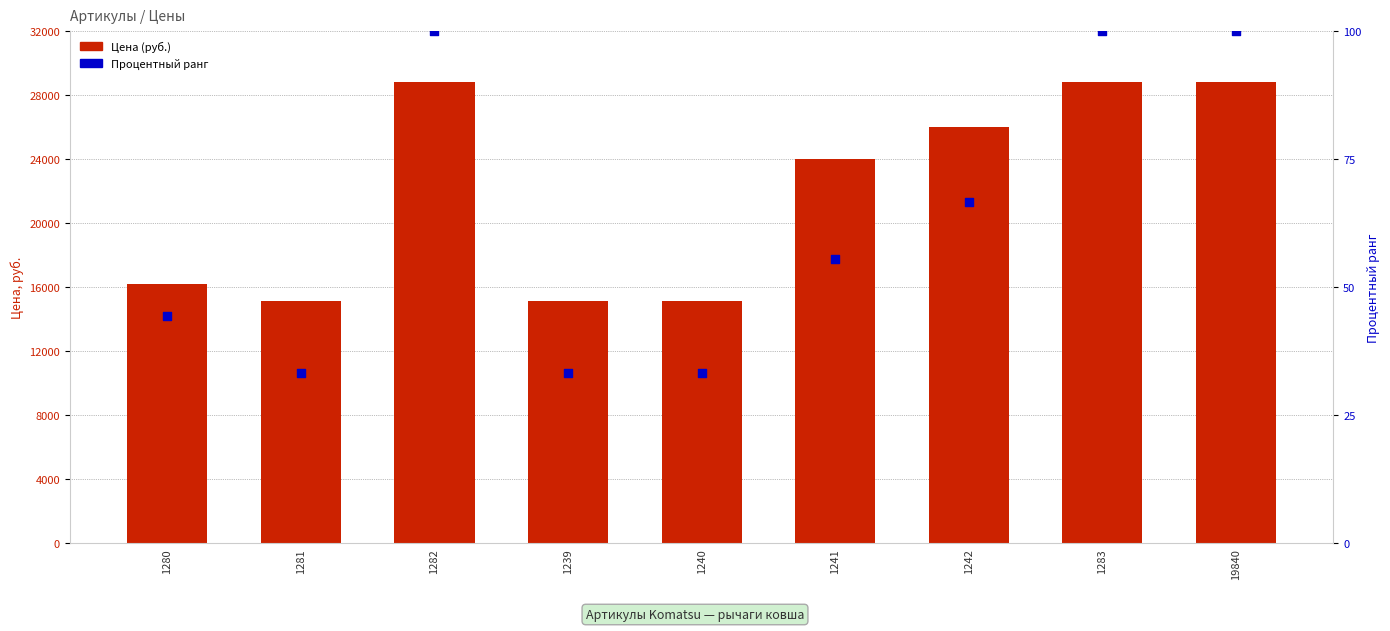

Is the value of Цена (руб.) at 1241 greater than the value of Процентный ранг at 1242?

Yes